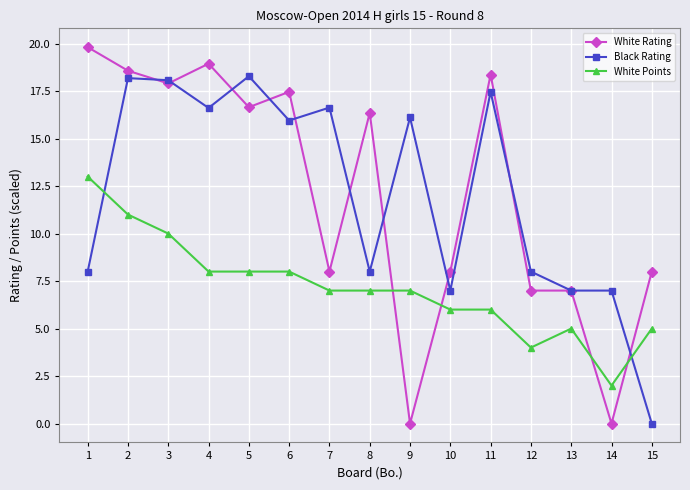

The Black Rating series shows 16.6 at 7. True or false?

True